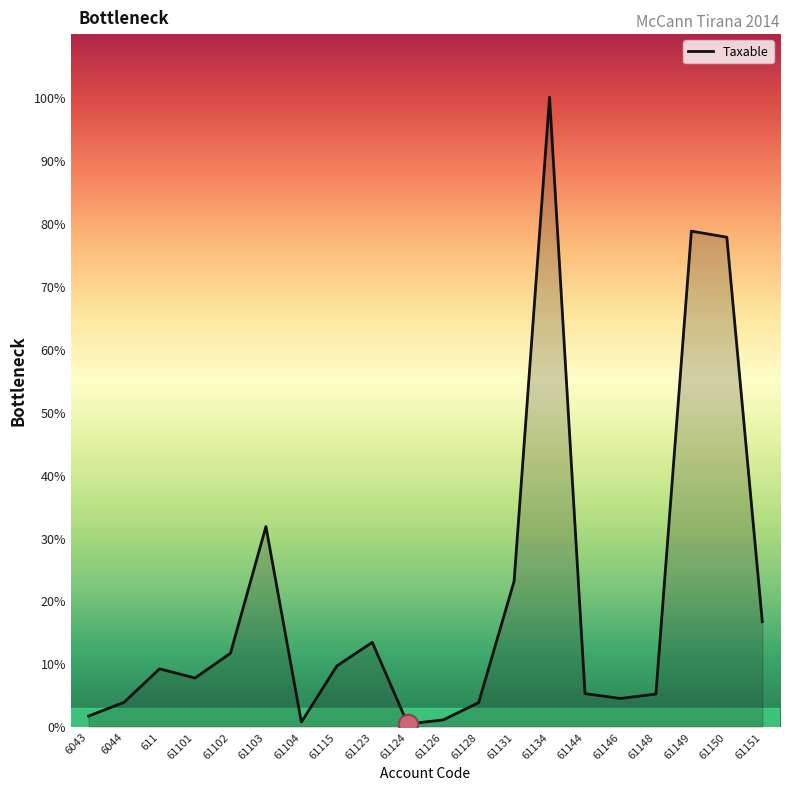

Does the chart have visible grid lines?

No